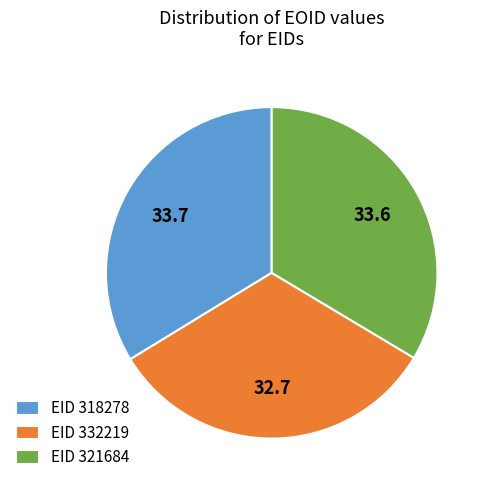

Which category has the smallest portion of the pie?

EID 332219